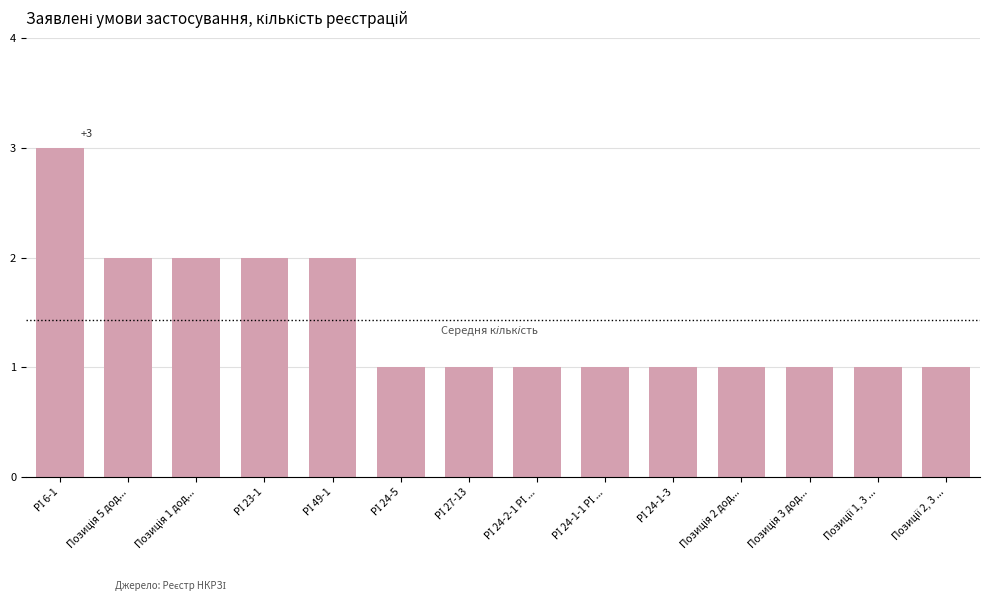

What is the value of the 9th bar from the left?

1